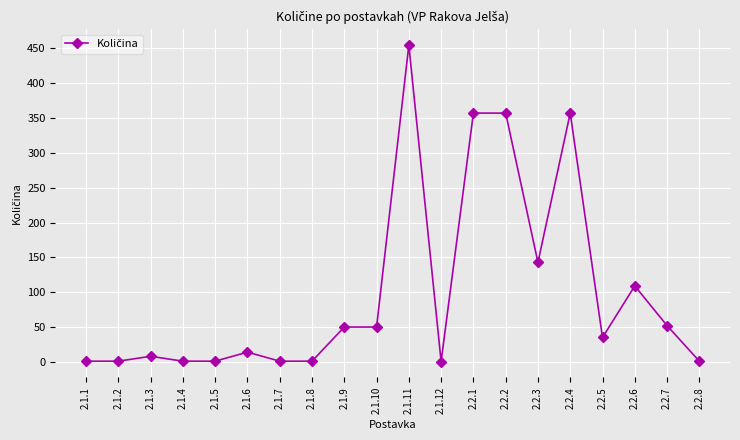

Is it true that the value at 2.2.3 is 142.8?

True